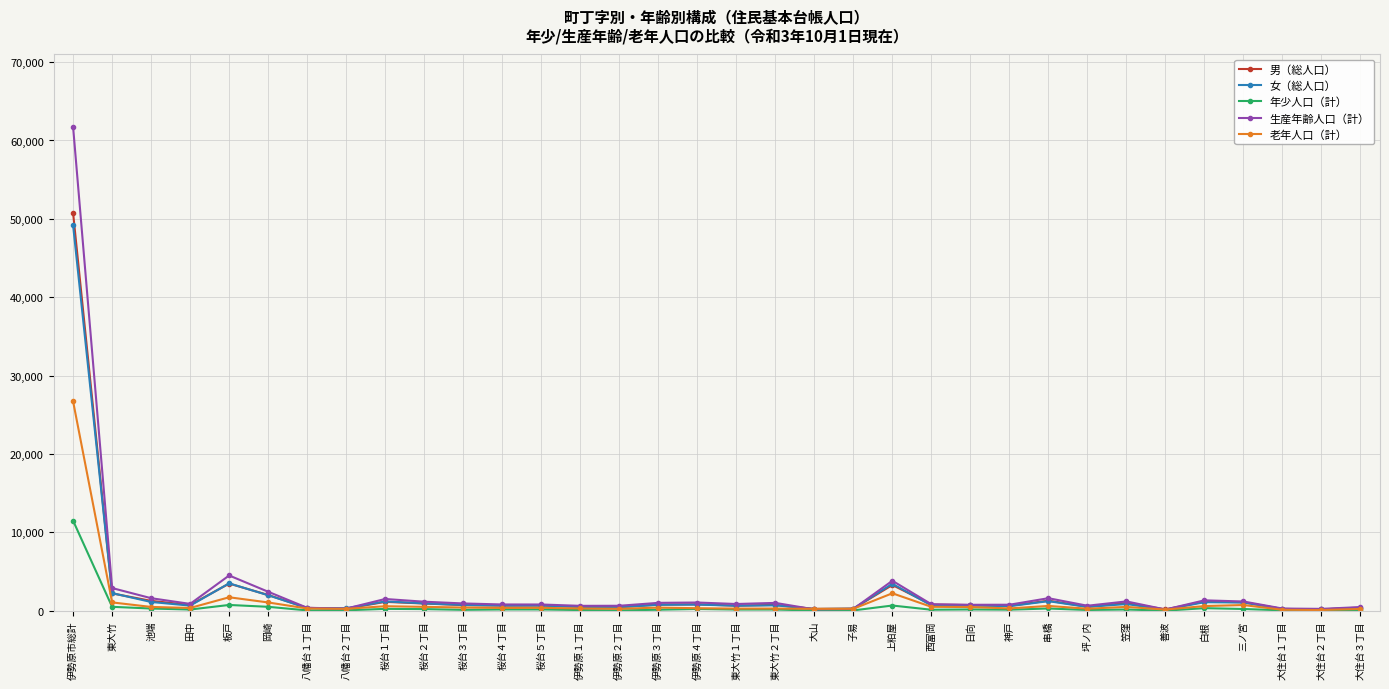

How many lines are shown in the chart?

5